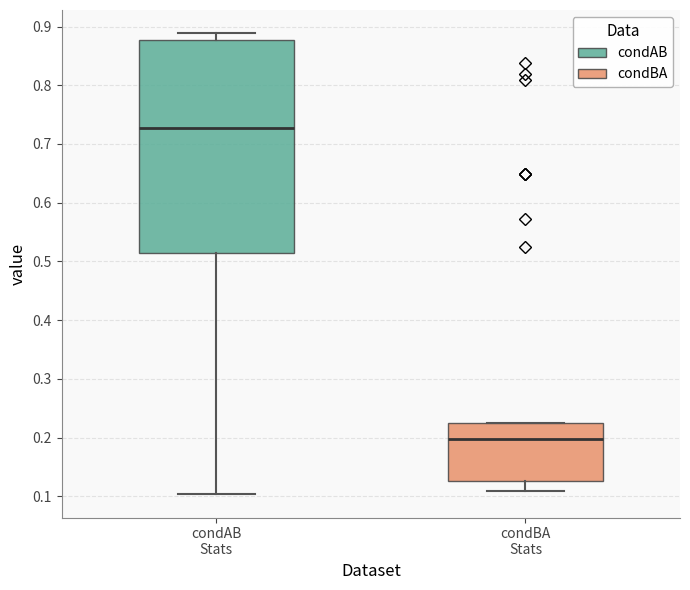

Which box's median line is the highest?

condAB Stats